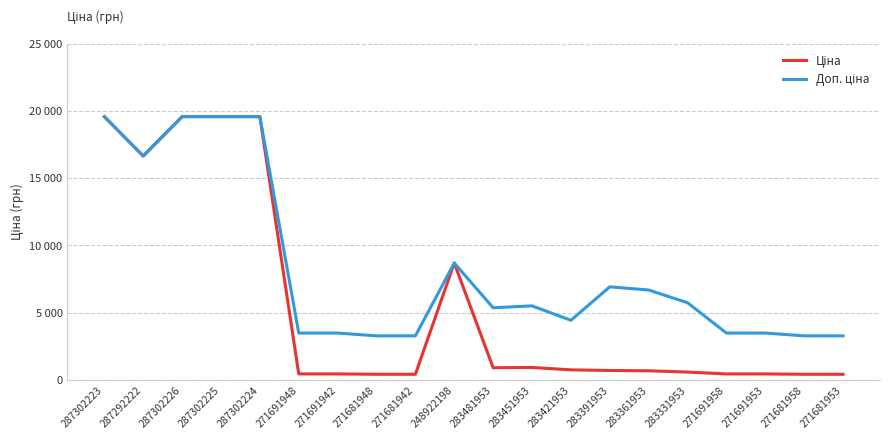

True or false: Ціна has a value of 29707.0 at 287292222.

False